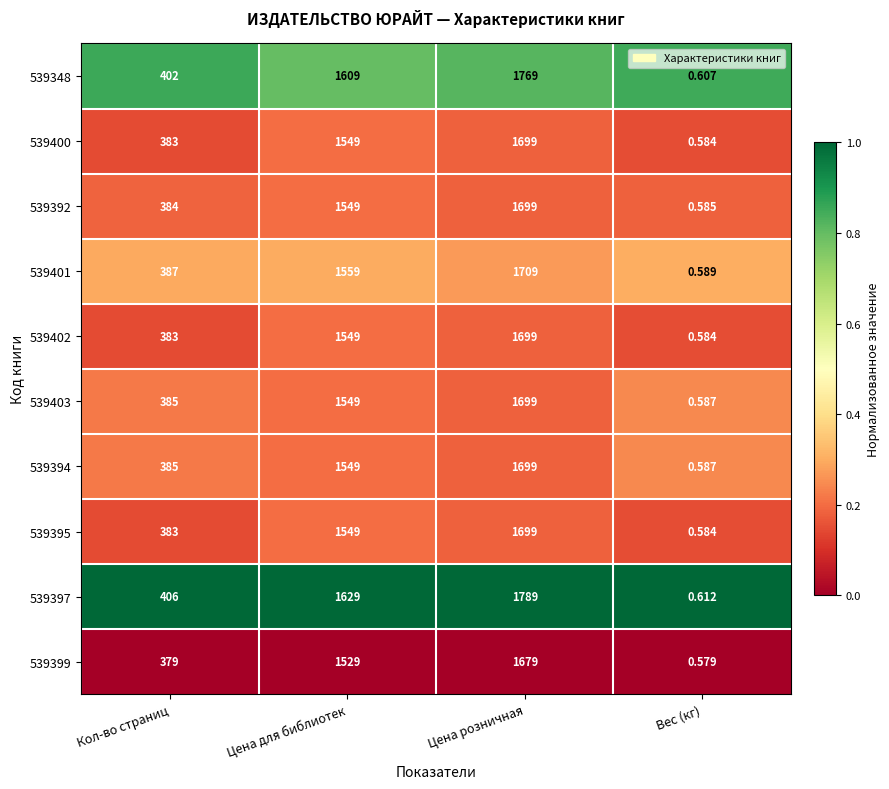

At which label does 539403 reach its peak?

Цена розничная